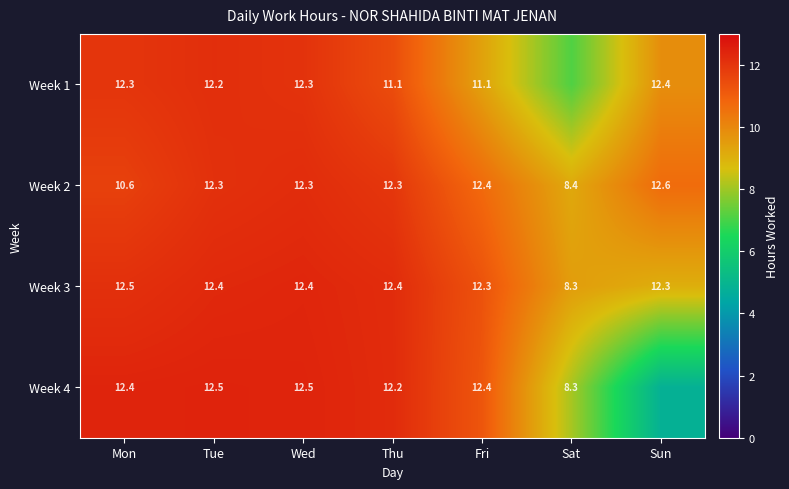

Rank the series at Thu from lowest to highest value.

Week 1, Week 4, Week 2, Week 3